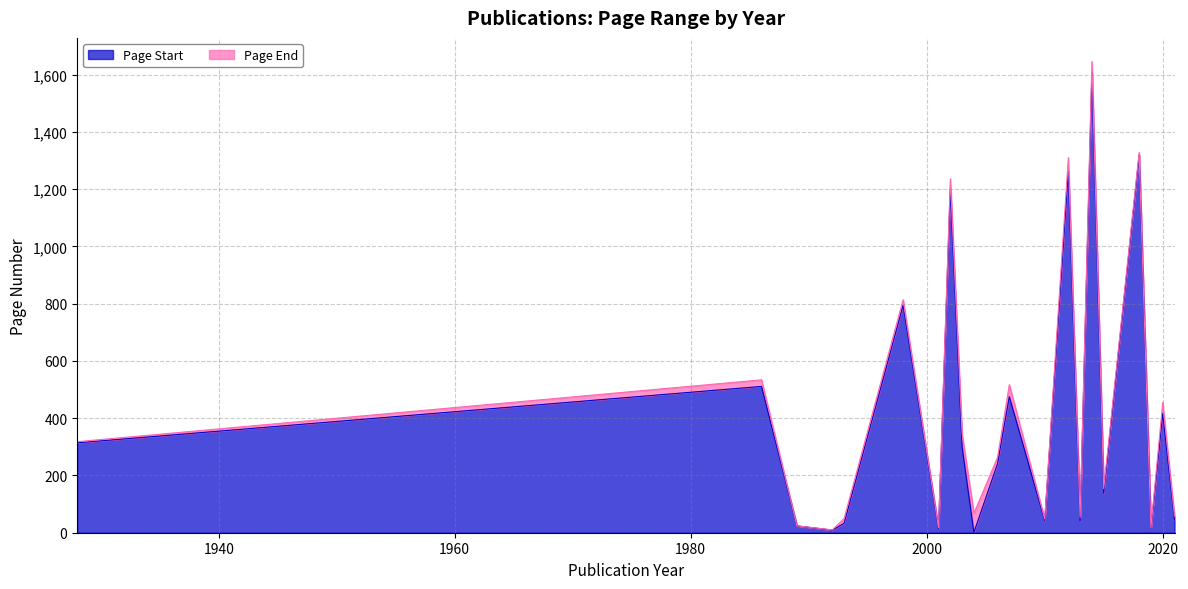

True or false: Page Start has a value of 180 at 1928.

False